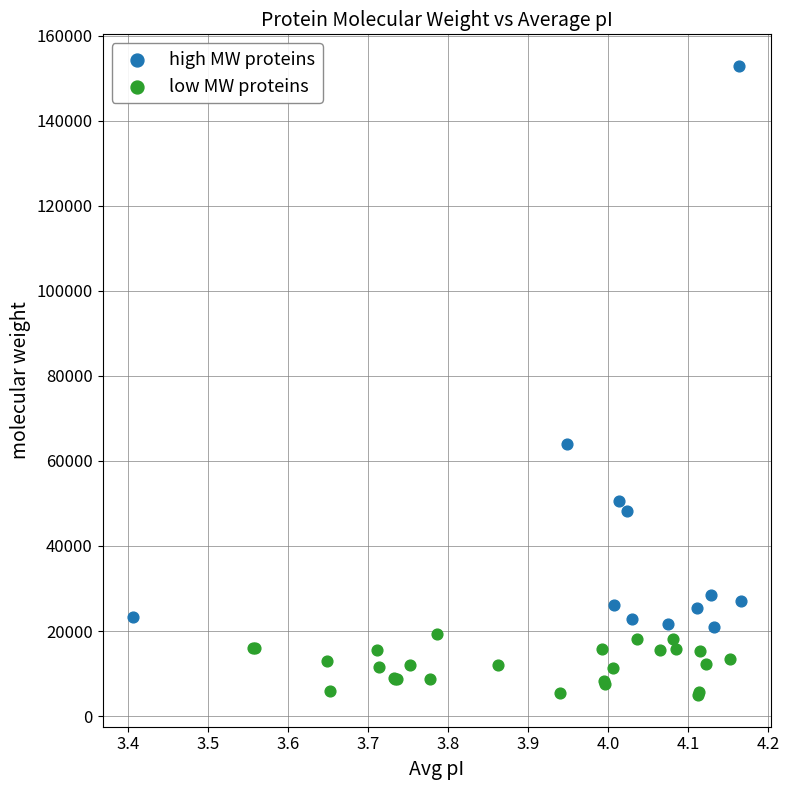

Which series reaches the minimum Y coordinate?

low MW proteins